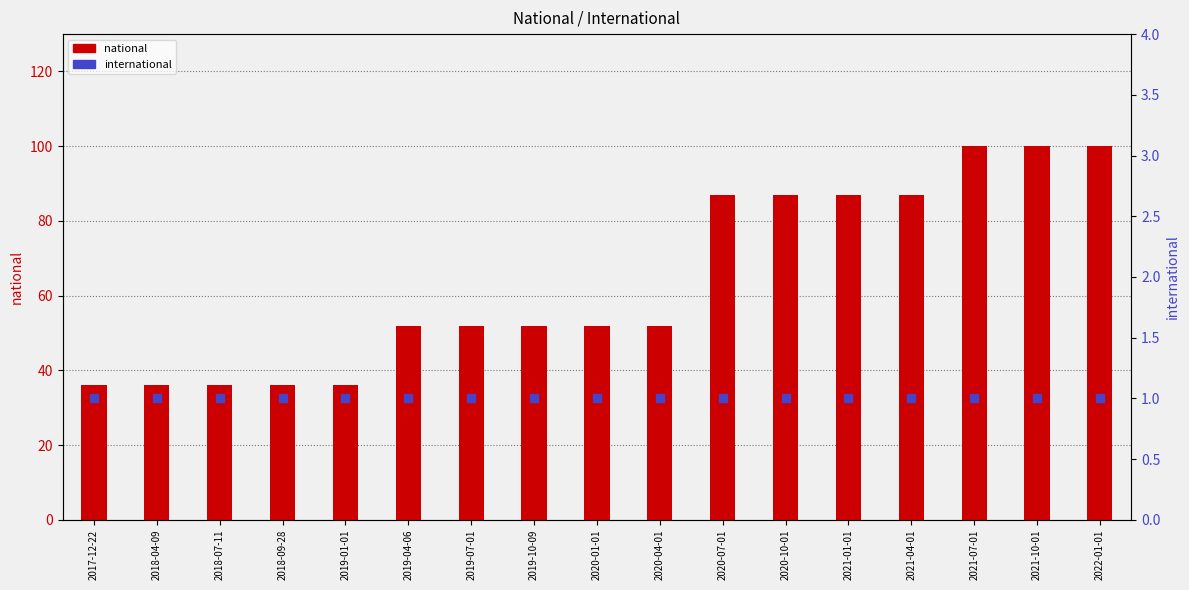

Is the value of international at 2019-01-01 greater than the value of national at 2020-10-01?

No